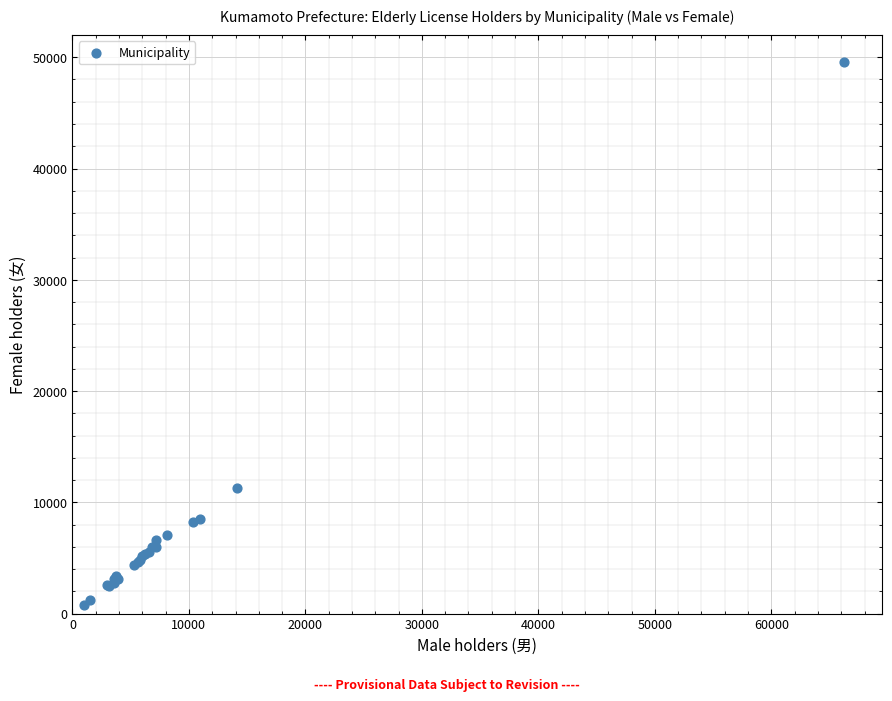

What Y value in the scatter plot is closest to 25179?

11263